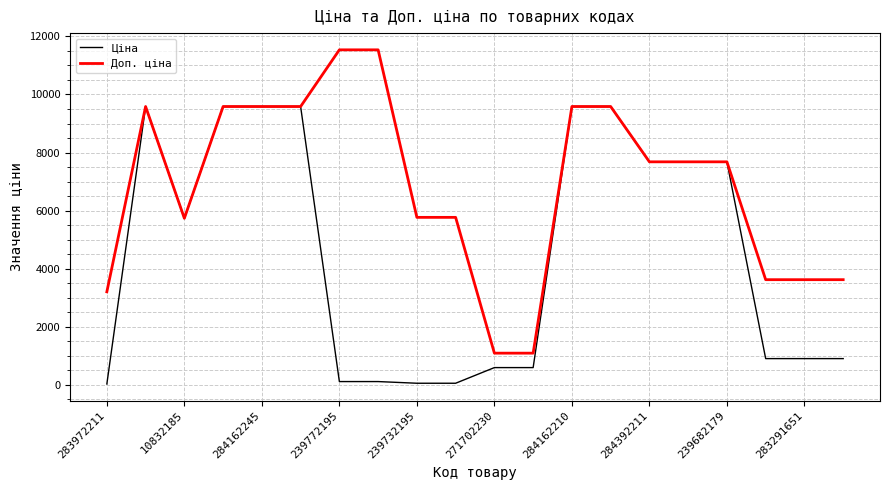

Rank the series by their average value, from lowest to highest.

Ціна, Доп. ціна